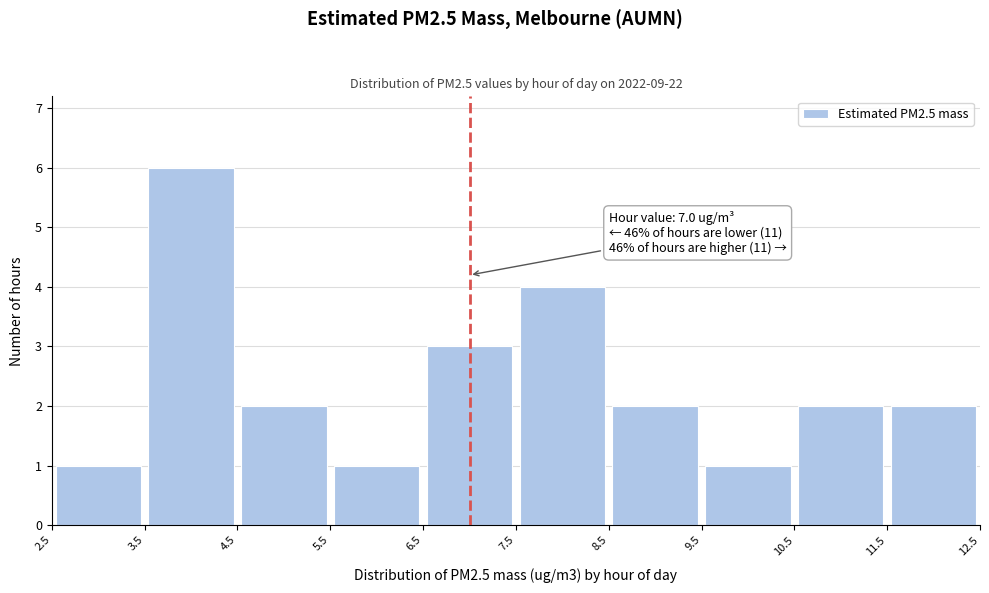

Over which range of the x-axis is the bar tallest?

3.5 to 4.5